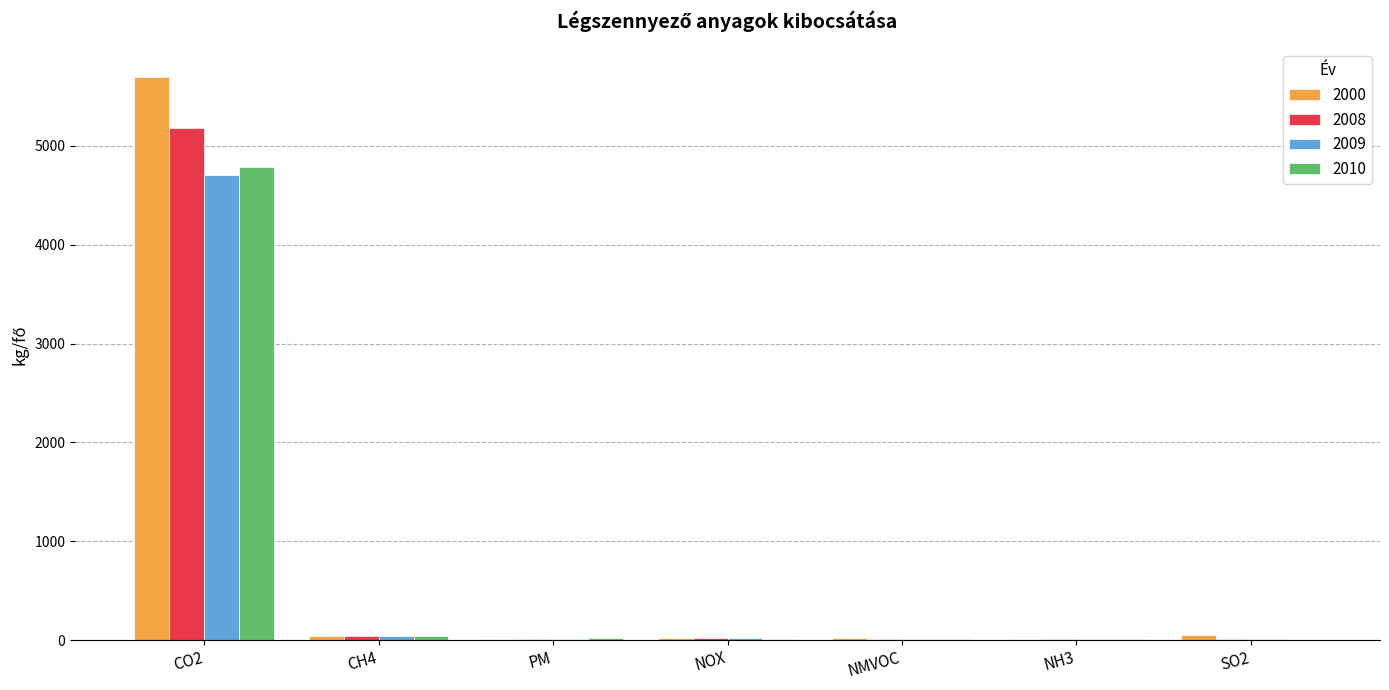

The value of 2009 at CO2 is 2829.6. True or false?

False